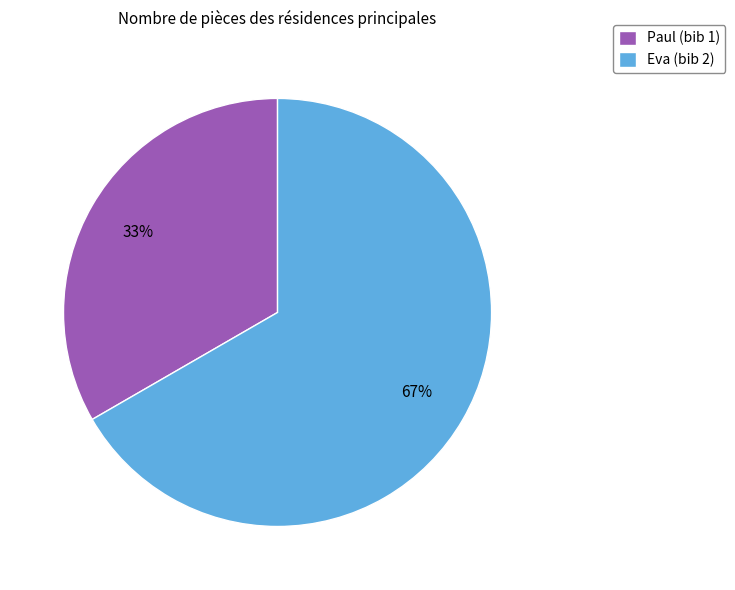

Is the sum of Eva (bib 2) and Paul (bib 1) greater than half?

Yes